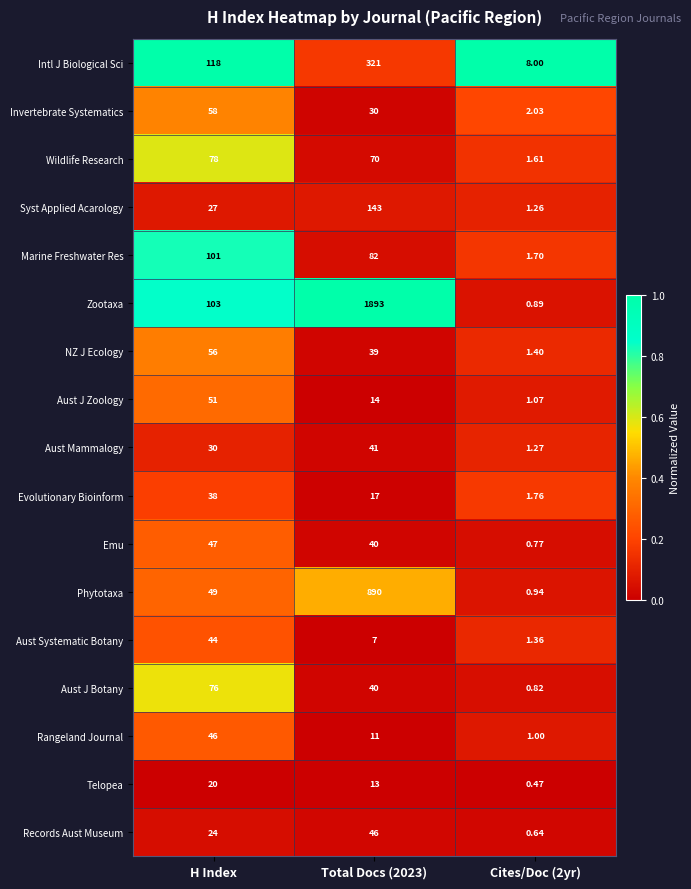

Between H Index and Total Docs (2023), which series saw the biggest shift?

Zootaxa